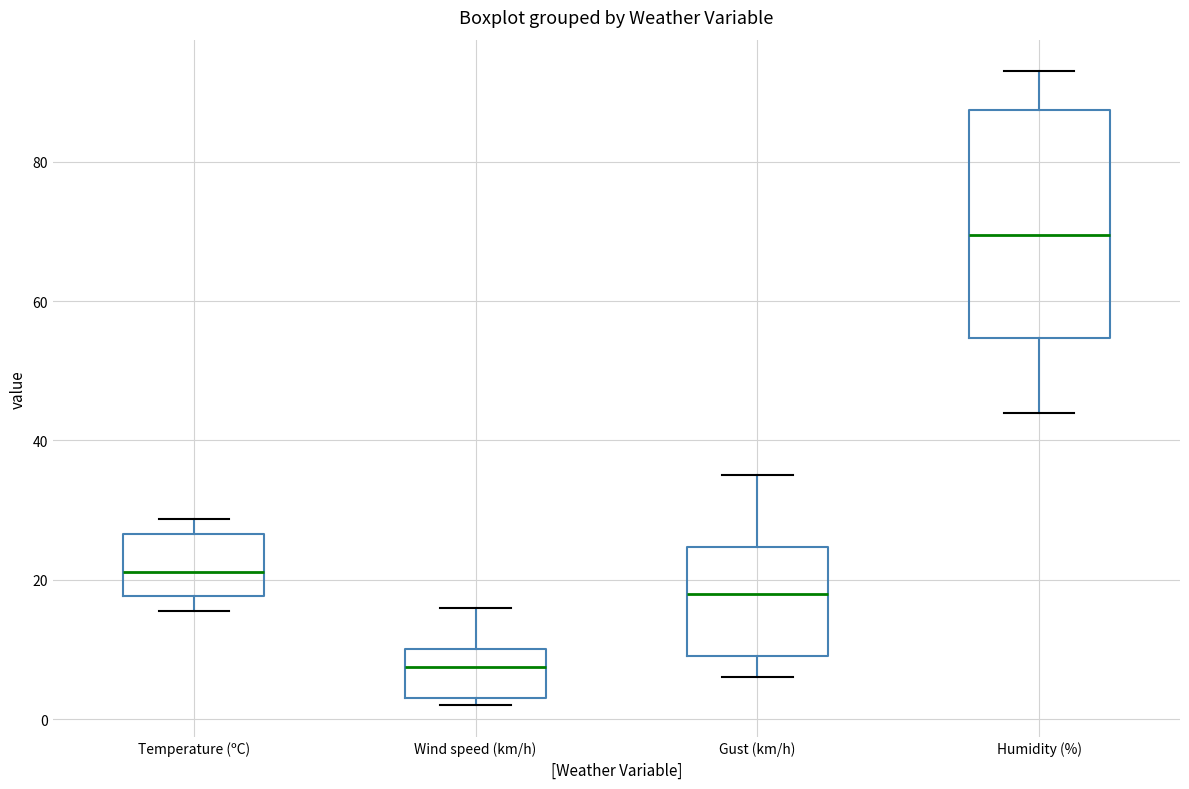

Reading left to right, transcribe this box plot: for each box, give where its median line is, the range the box spans, and where its two whiskers end, as read against the y-axis. The values are not printed on the chart, so give them approximately, as read against the axis.

Temperature (ºC): median 22, box 18 to 26, whiskers 16 to 28
Wind speed (km/h): median 8, box 4 to 10, whiskers 2 to 16
Gust (km/h): median 18, box 10 to 24, whiskers 6 to 36
Humidity (%): median 70, box 54 to 88, whiskers 44 to 94